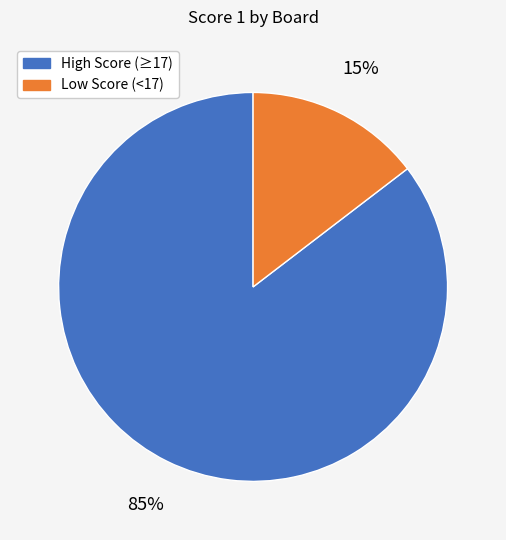

To the nearest percent, what is the average slice percentage?

50%